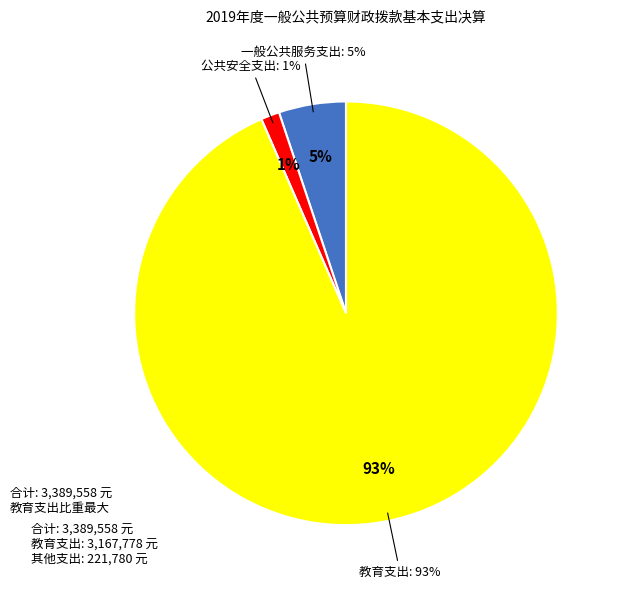

Combined, do 一般公共服务支出 and 教育支出 account for over 50%?

Yes